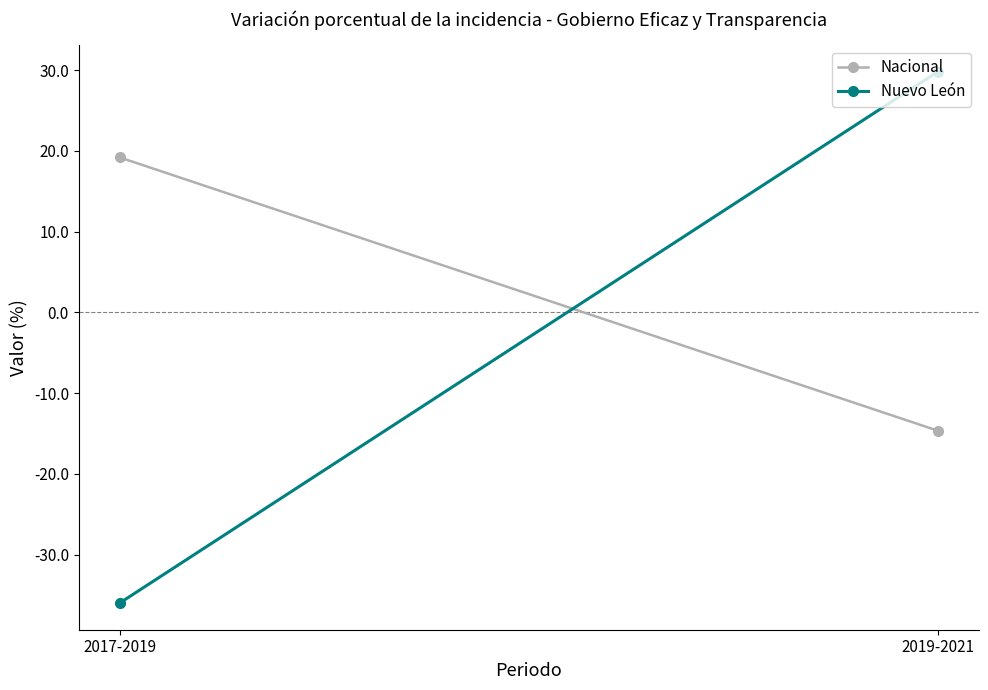

What is the label of the 2nd point from the right?

2017-2019